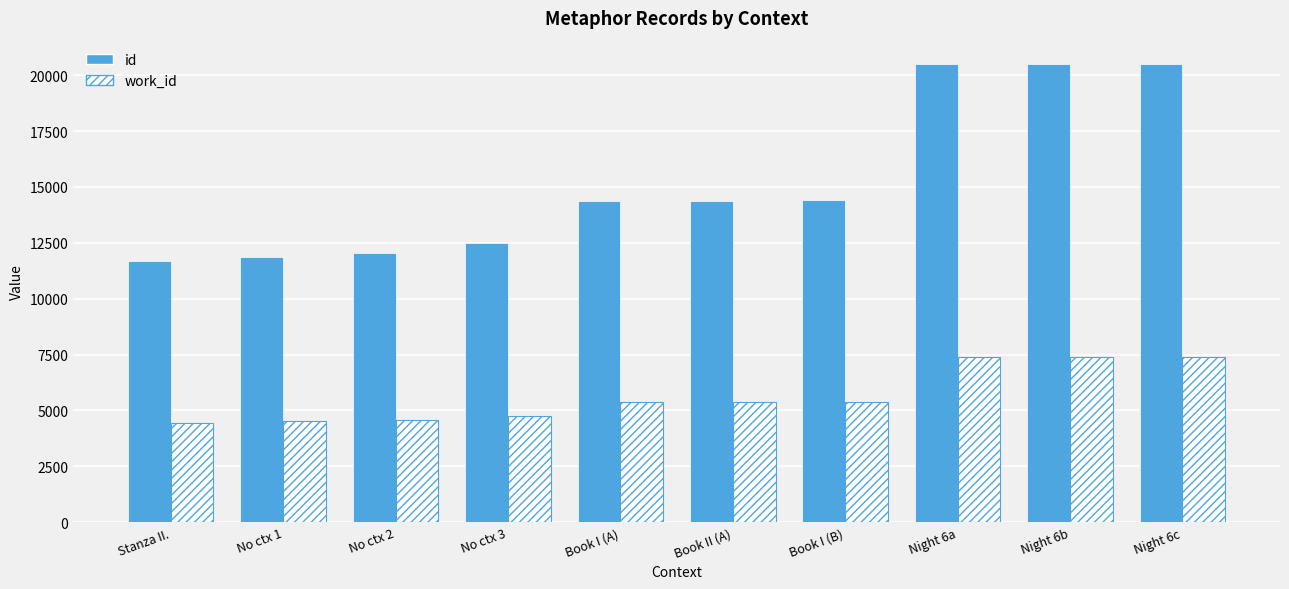

What is the average value of the id series?

15278